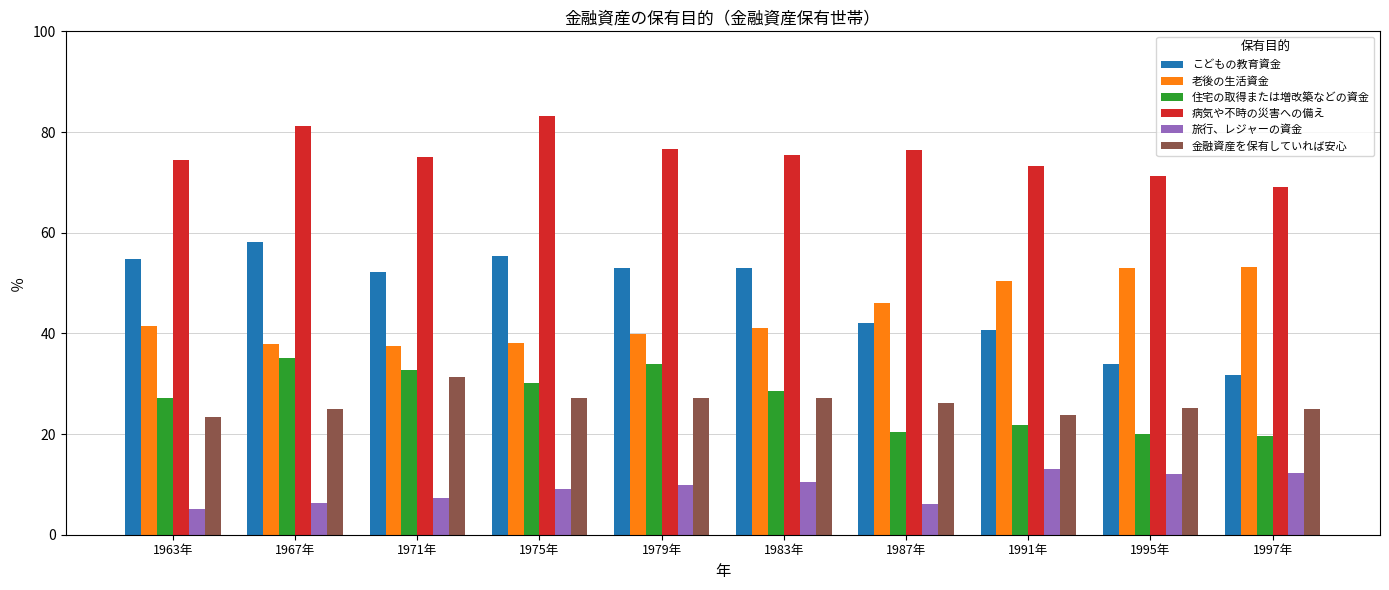

What is the maximum value shown in the chart?

83.2